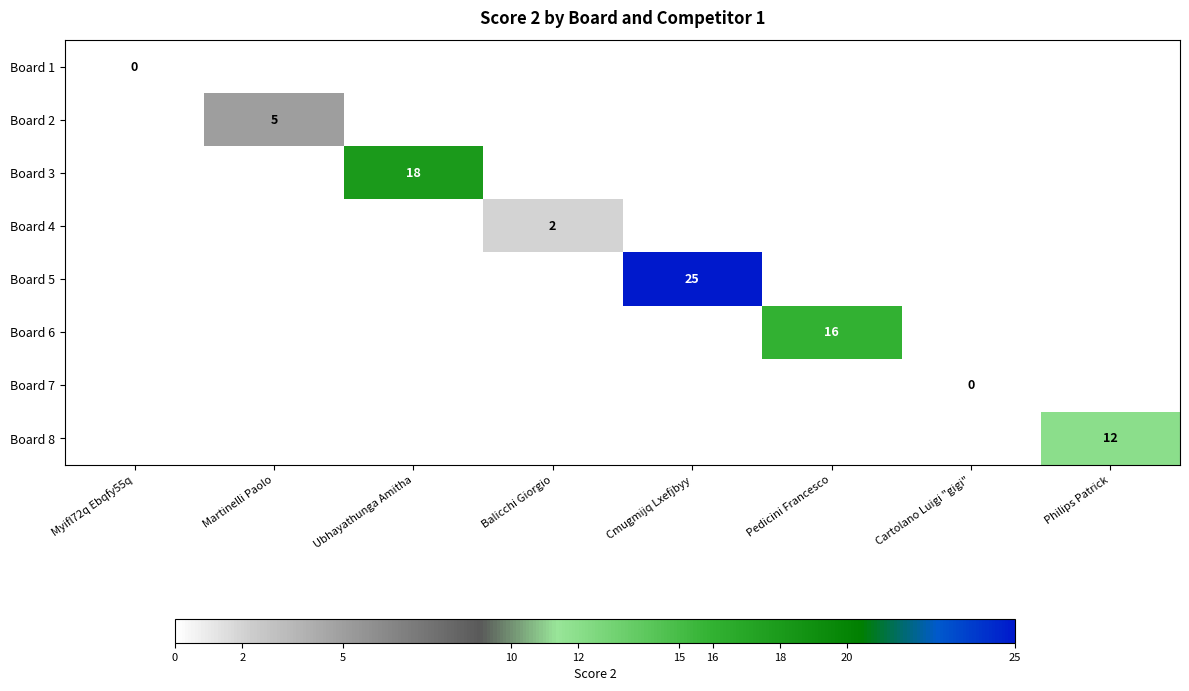

What is the greatest value displayed?

25.0